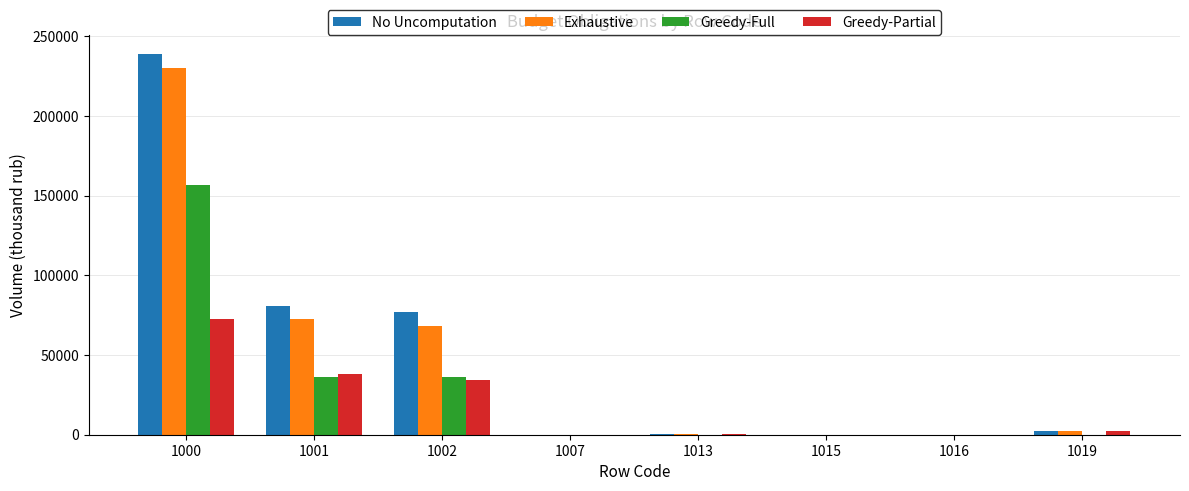

What is the total value across all series at 1000?

698857.1